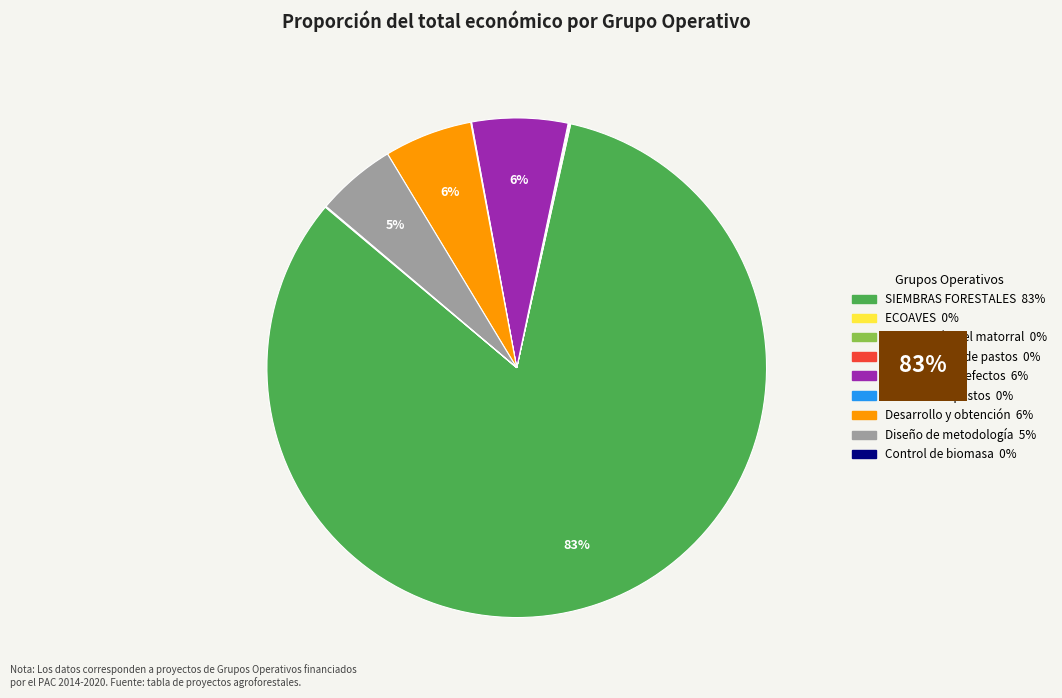

Is SIEMBRAS FORESTALES the majority of the pie?

Yes